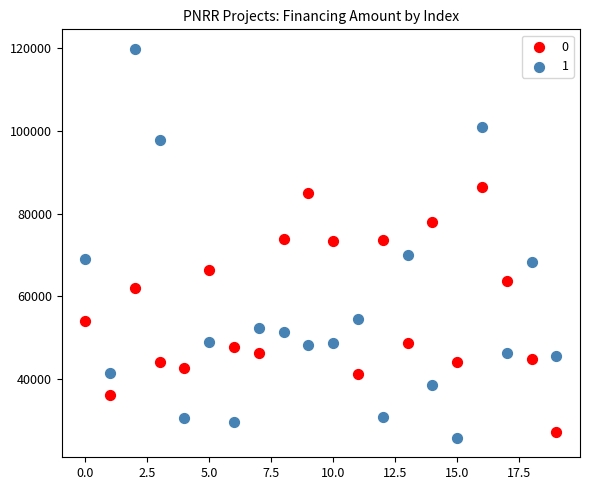

Across all data points, what is the range of Y values (max minus min)?

93941.0